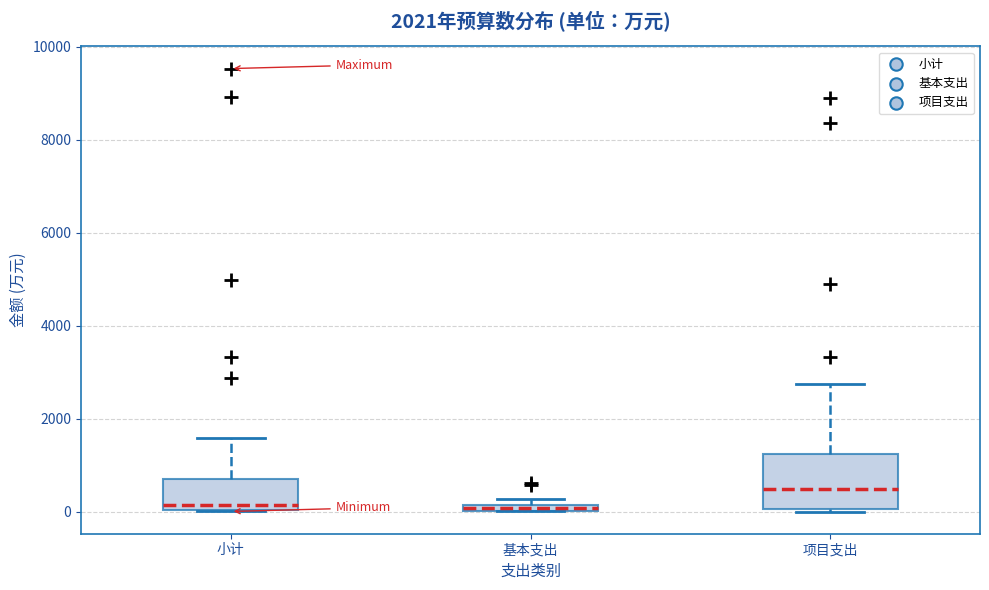

Where is the lower edge of the box for 基本支出 on the y-axis? The values are not printed on the chart, so give them approximately, as read against the axis.

0